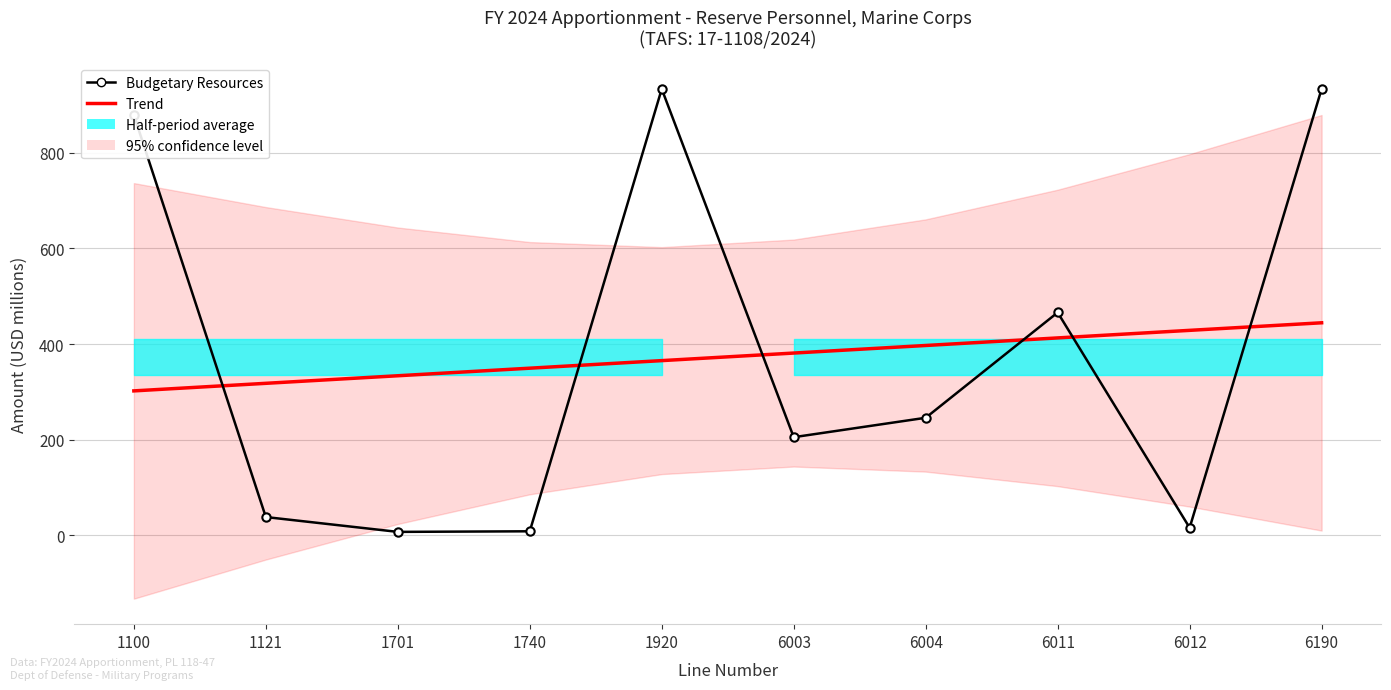

The value of Trend at 1701 is 333.8. True or false?

True